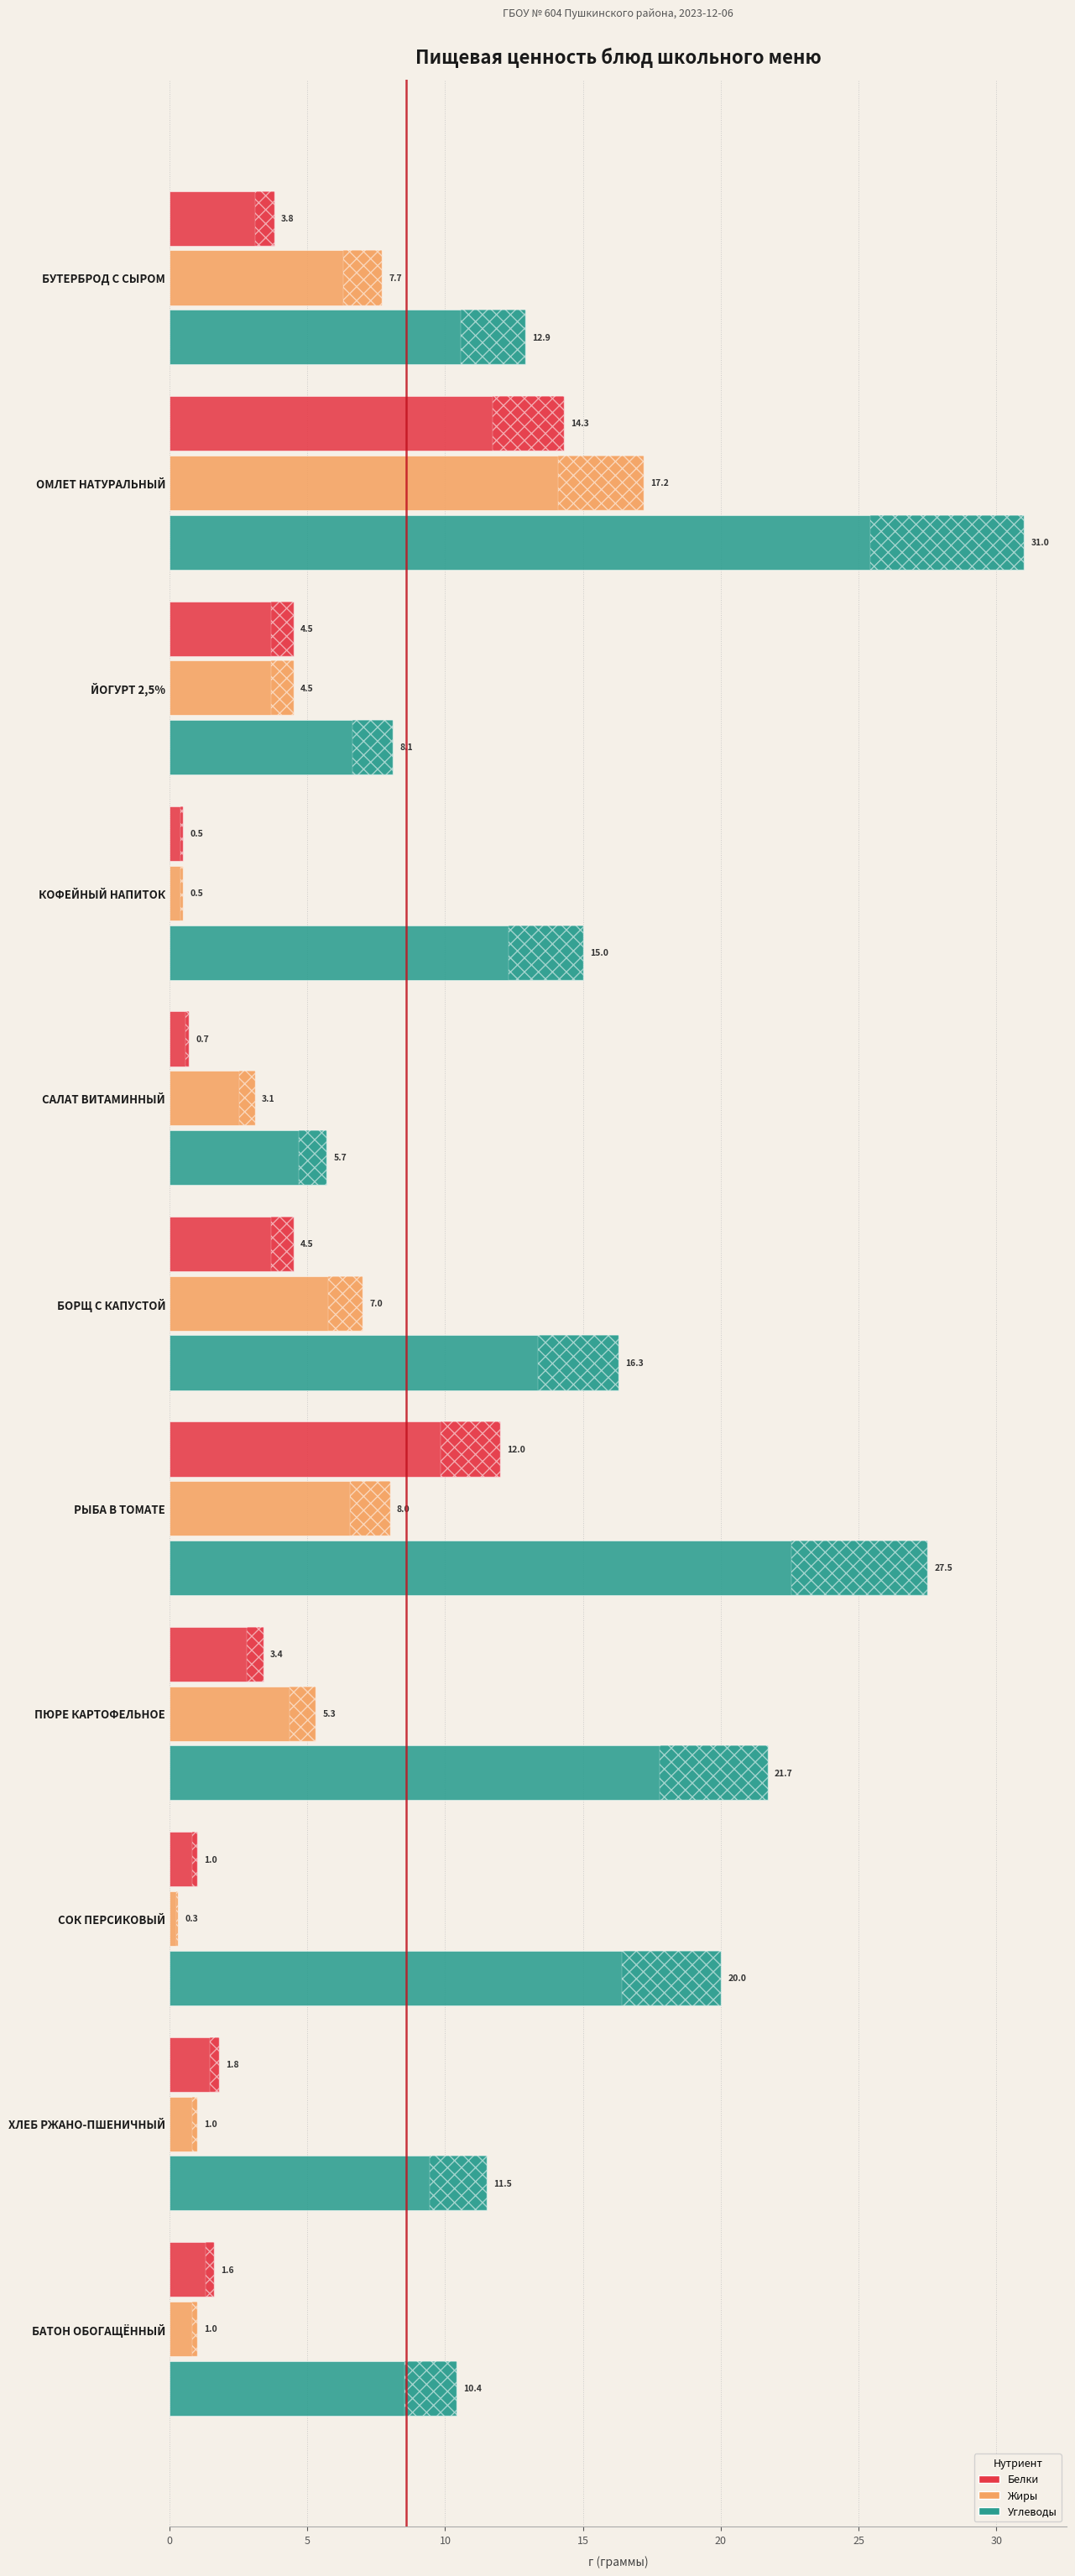

What is the smallest value displayed?

0.3